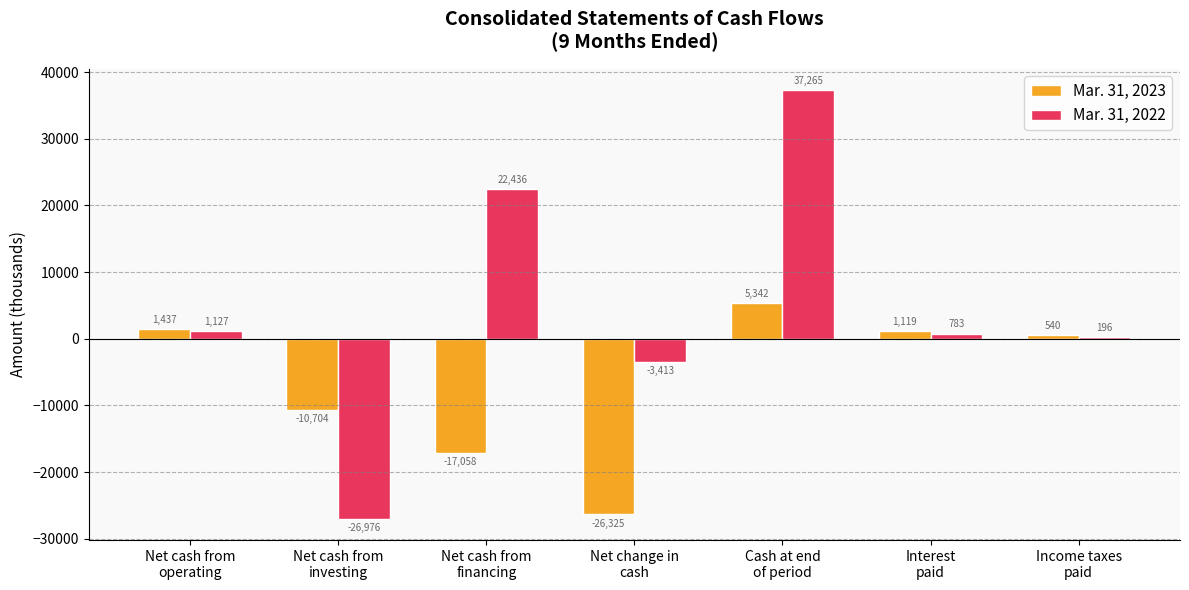

Reading left to right, list all the values displayed in this chart.

Mar. 31, 2023: 1437	-10704	-17058	-26325	5342	1119	540
Mar. 31, 2022: 1127	-26976	22436	-3413	37265	783	196